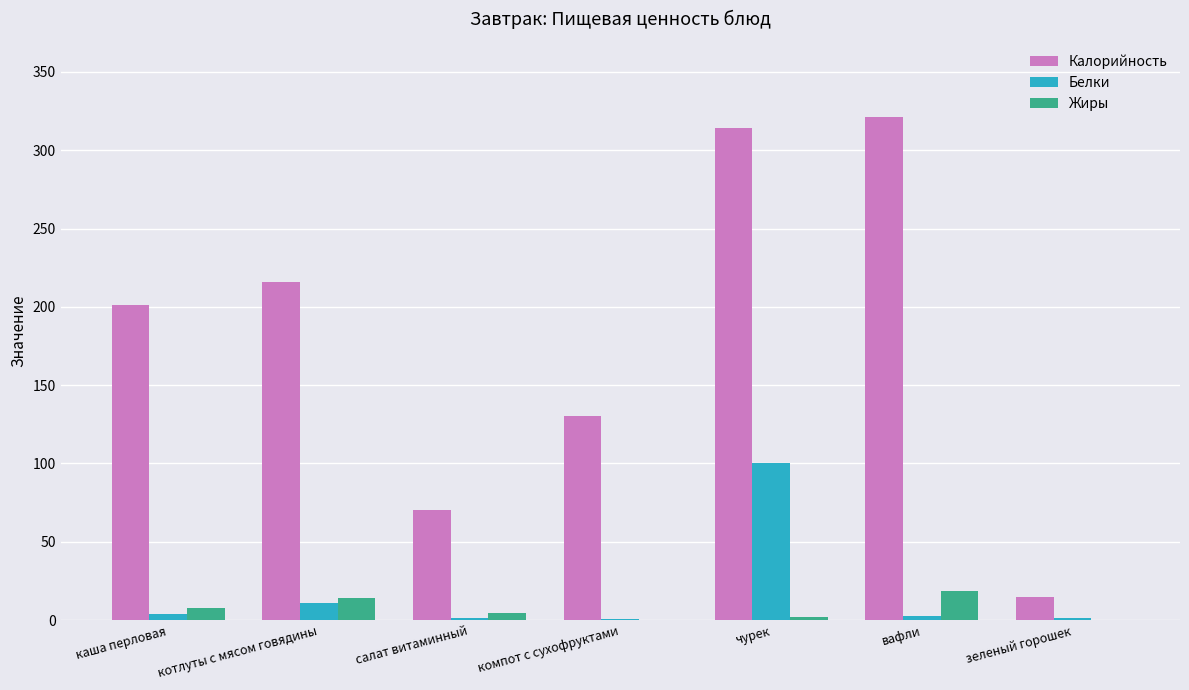

Are the bars grouped side by side (vs. stacked)?

Yes